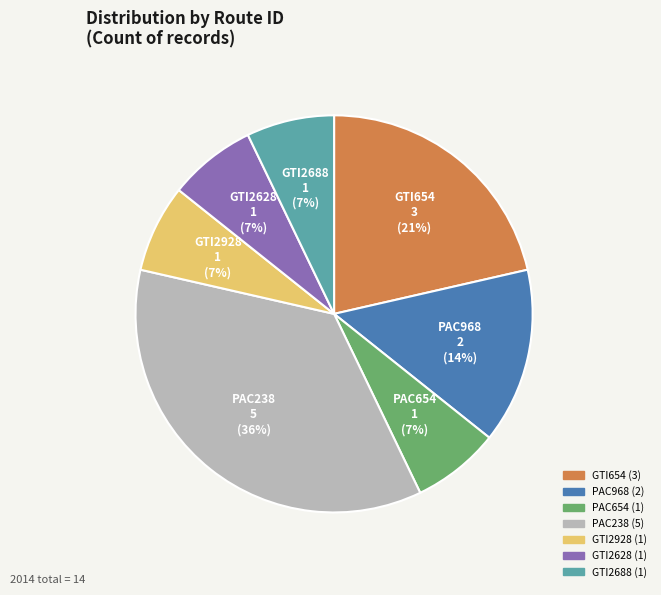

Do GTI654 and GTI2688 together represent more than half of the pie?

No